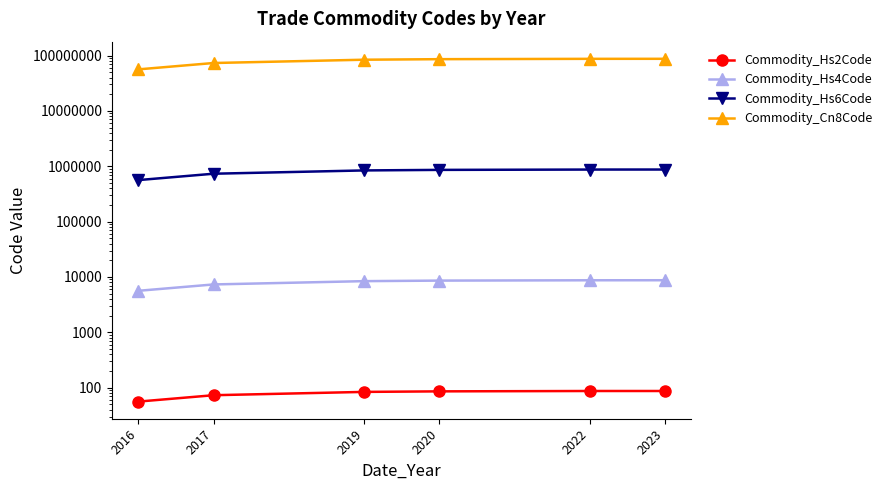

Is the value of Commodity_Hs2Code at 2023 greater than the value of Commodity_Hs6Code at 2020?

No